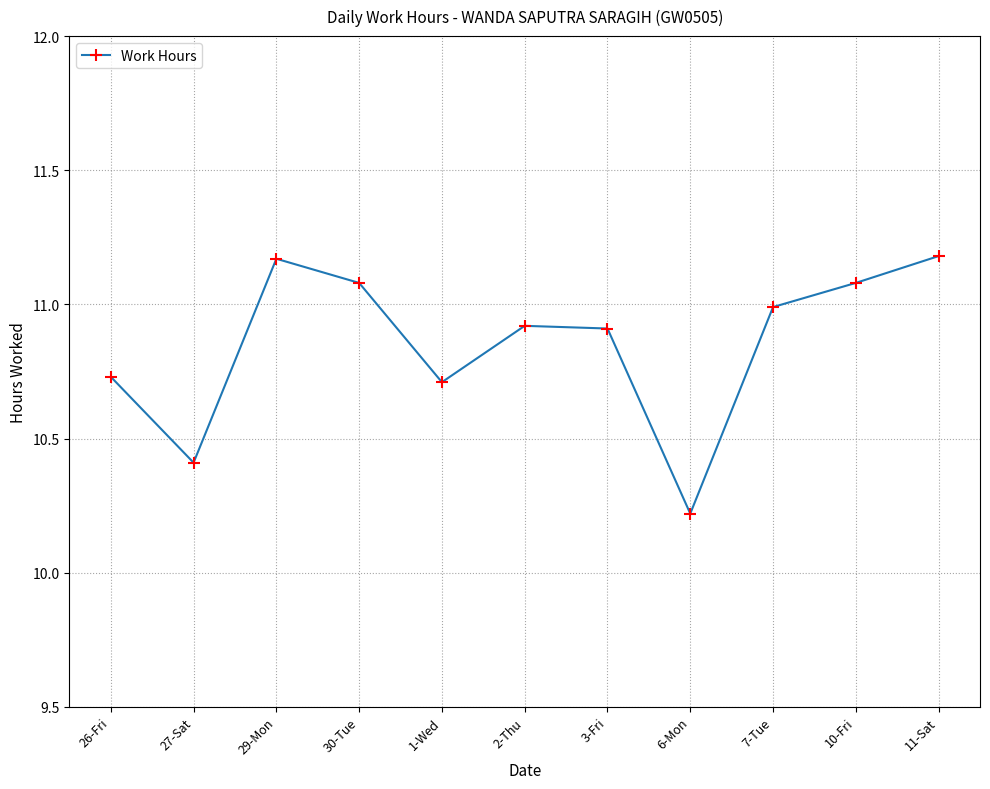

Does the chart display data point markers on the line(s)?

Yes